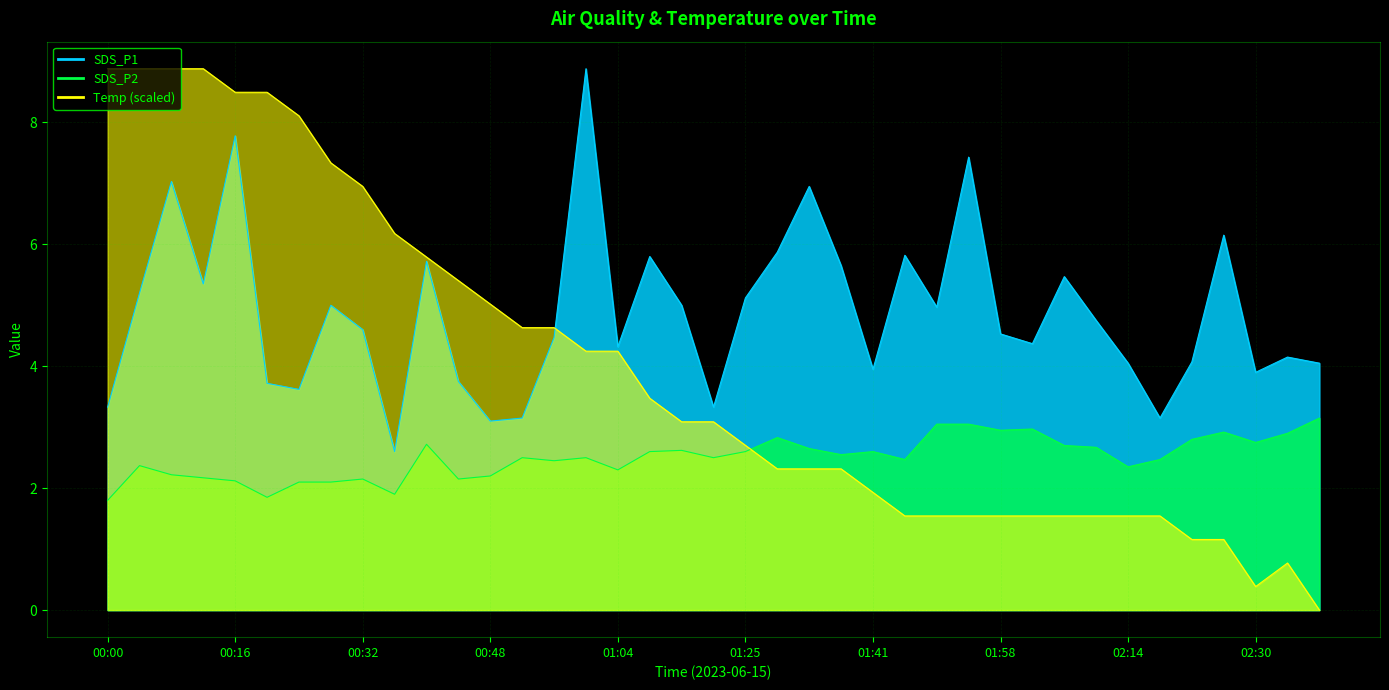

Reading left to right, list all the values displayed in this chart.

SDS_P1: 00:00=3.3	00:04=5.2	00:08=7.0	00:12=5.3	00:16=7.8	00:20=3.7	00:24=3.6	00:28=5.0	00:32=4.6	00:36=2.6	00:40=5.7	00:44=3.8	00:48=3.1	00:52=3.1	00:56=4.5	01:00=8.9	01:04=4.3	01:08=5.8	01:12=5.0	01:17=3.3	01:25=5.1	01:29=5.9	01:33=7.0	01:37=5.7	01:41=4.0	01:45=5.8	01:50=5.0	01:54=7.4	01:58=4.5	02:02=4.4	02:06=5.5	02:10=4.8	02:14=4.0	02:18=3.1	02:22=4.1	02:26=6.2	02:30=3.9	02:34=4.2	02:38=4.0
SDS_P2: 00:00=1.8	00:04=2.4	00:08=2.2	00:12=2.2	00:16=2.1	00:20=1.9	00:24=2.1	00:28=2.1	00:32=2.1	00:36=1.9	00:40=2.7	00:44=2.1	00:48=2.2	00:52=2.5	00:56=2.5	01:00=2.5	01:04=2.3	01:08=2.6	01:12=2.6	01:17=2.5	01:25=2.6	01:29=2.8	01:33=2.6	01:37=2.5	01:41=2.6	01:45=2.5	01:50=3.0	01:54=3.0	01:58=3.0	02:02=3.0	02:06=2.7	02:10=2.7	02:14=2.4	02:18=2.5	02:22=2.8	02:26=2.9	02:30=2.8	02:34=2.9	02:38=3.1
Temp: 00:00=8.9	00:04=8.9	00:08=8.9	00:12=8.9	00:16=8.5	00:20=8.5	00:24=8.1	00:28=7.3	00:32=6.9	00:36=6.2	00:40=5.8	00:44=5.4	00:48=5.0	00:52=4.6	00:56=4.6	01:00=4.2	01:04=4.2	01:08=3.5	01:12=3.1	01:17=3.1	01:25=2.7	01:29=2.3	01:33=2.3	01:37=2.3	01:41=1.9	01:45=1.5	01:50=1.5	01:54=1.5	01:58=1.5	02:02=1.5	02:06=1.5	02:10=1.5	02:14=1.5	02:18=1.5	02:22=1.2	02:26=1.2	02:30=0.4	02:34=0.8	02:38=0.0